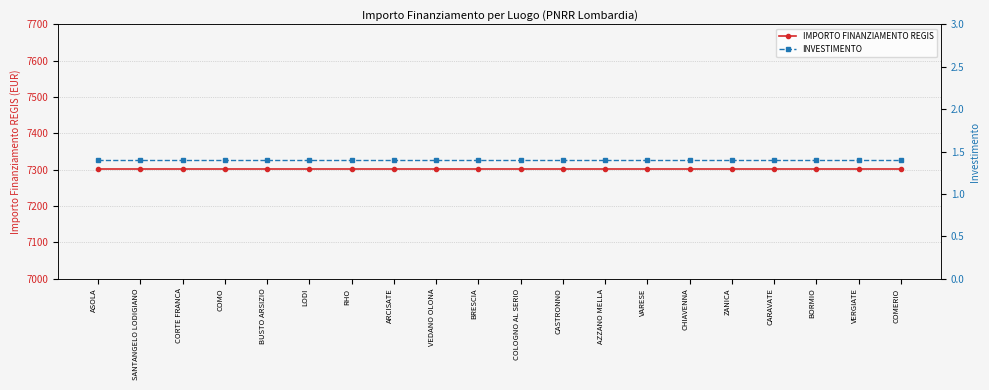

What value does the INVESTIMENTO series have at ZANICA?

1.4